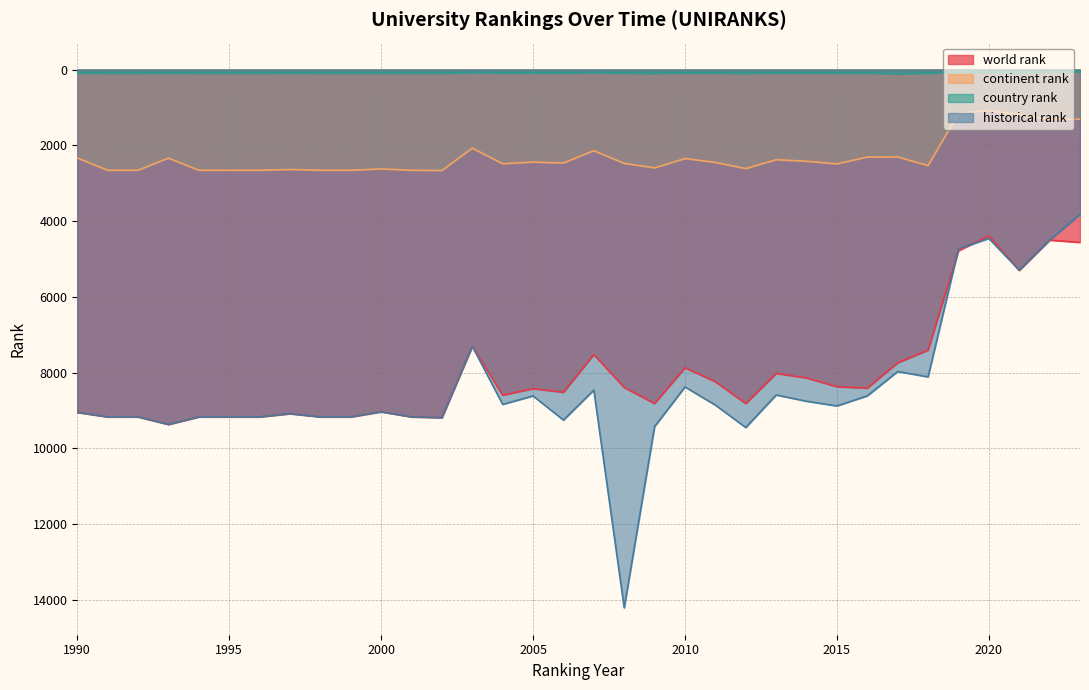

What is the highest value of the world rank series?

9368